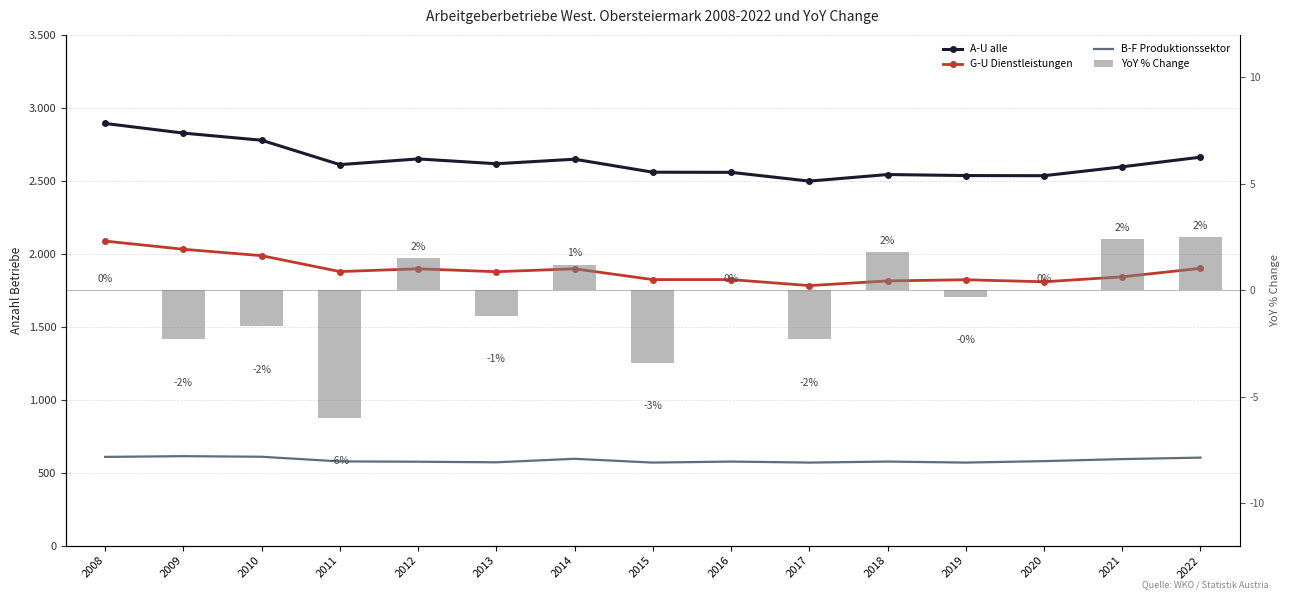

Where does the G-U Dienstleistungen series first go above 1877?

2008